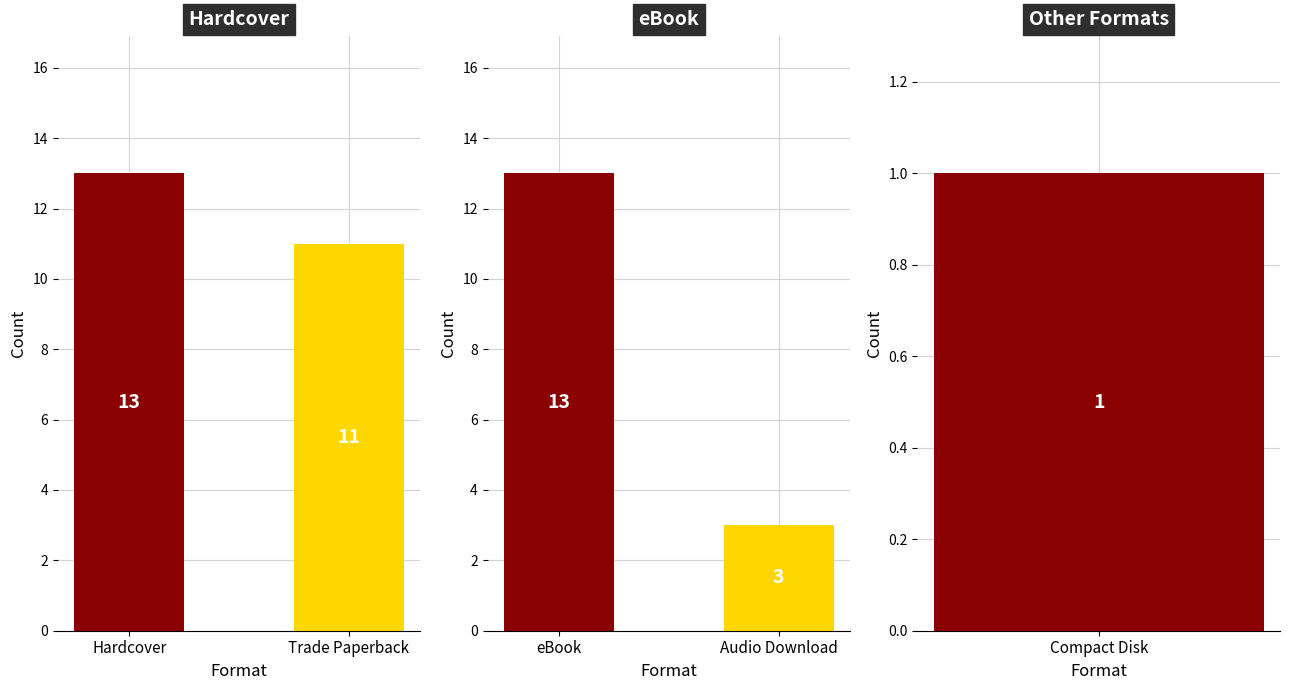

How many Hardcover values are between 11 and 13?

2